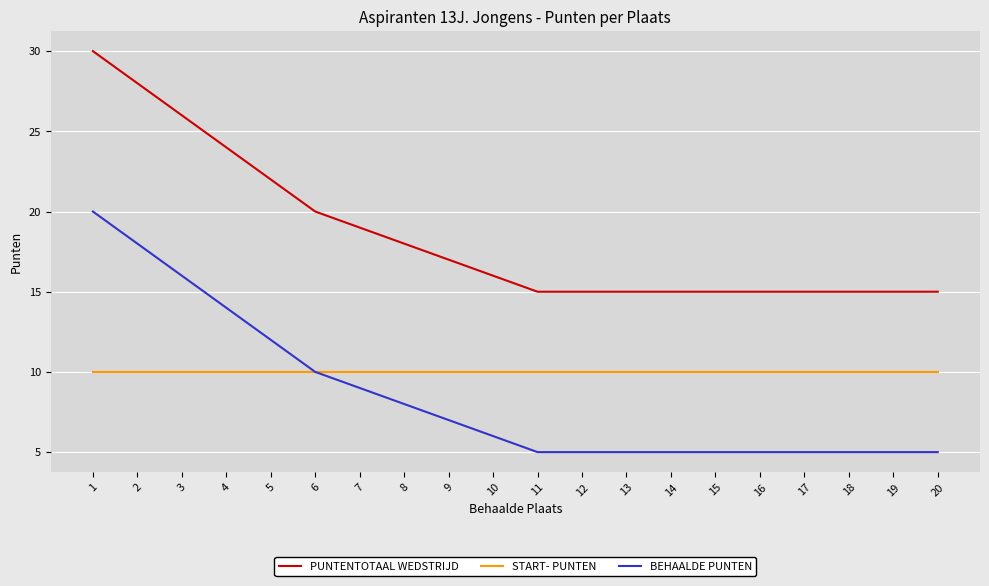

At which category is the sum across all series the highest?

1